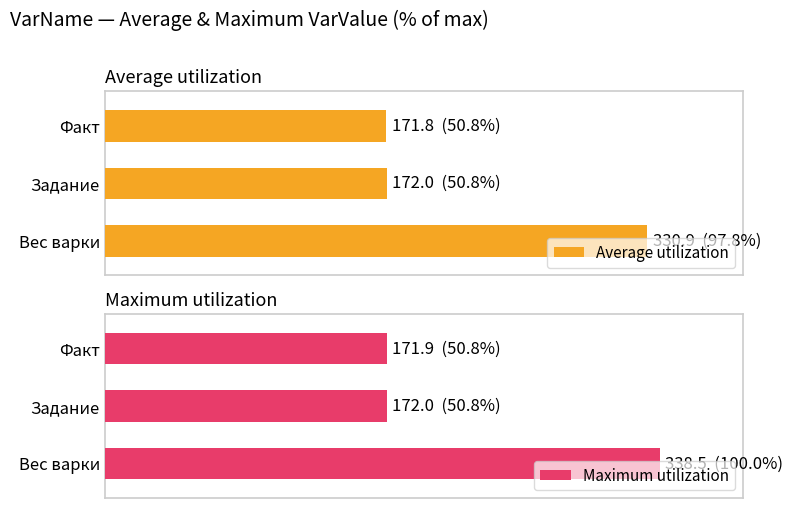

The value of Average utilization at Вес варки is 165.7. True or false?

False